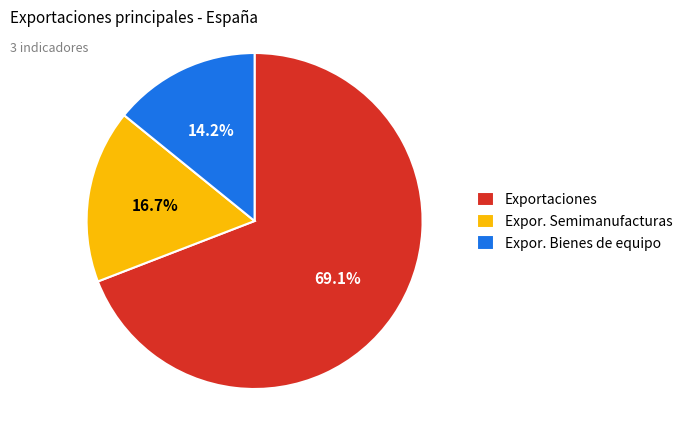

Which slice represents more than half of the pie?

Exportaciones